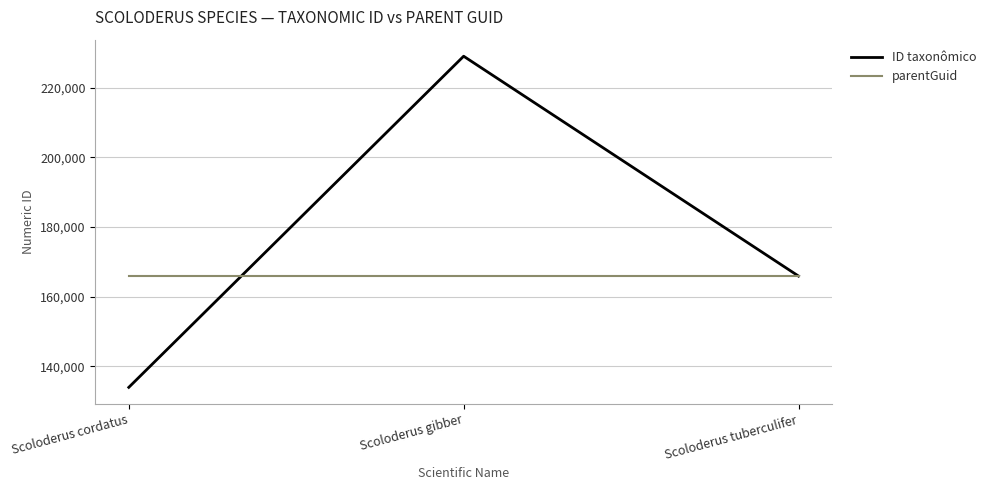

What is the total value across all series at Scoloderus gibber?

395033